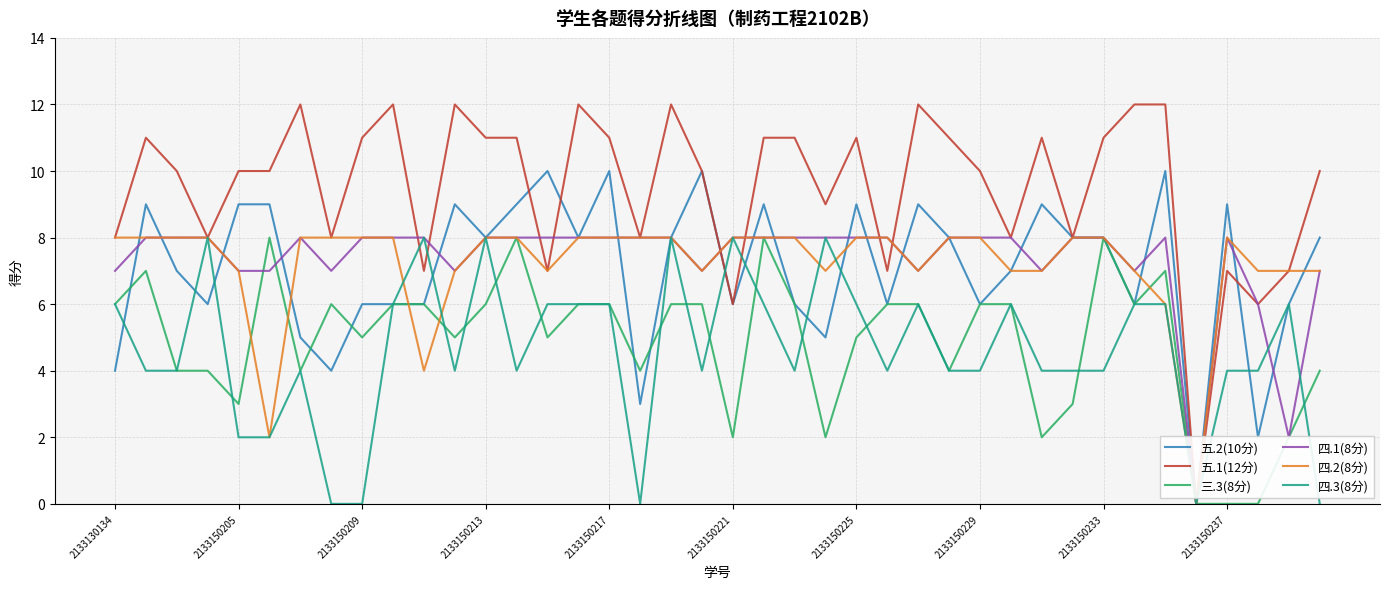

What is the greatest value displayed?

12